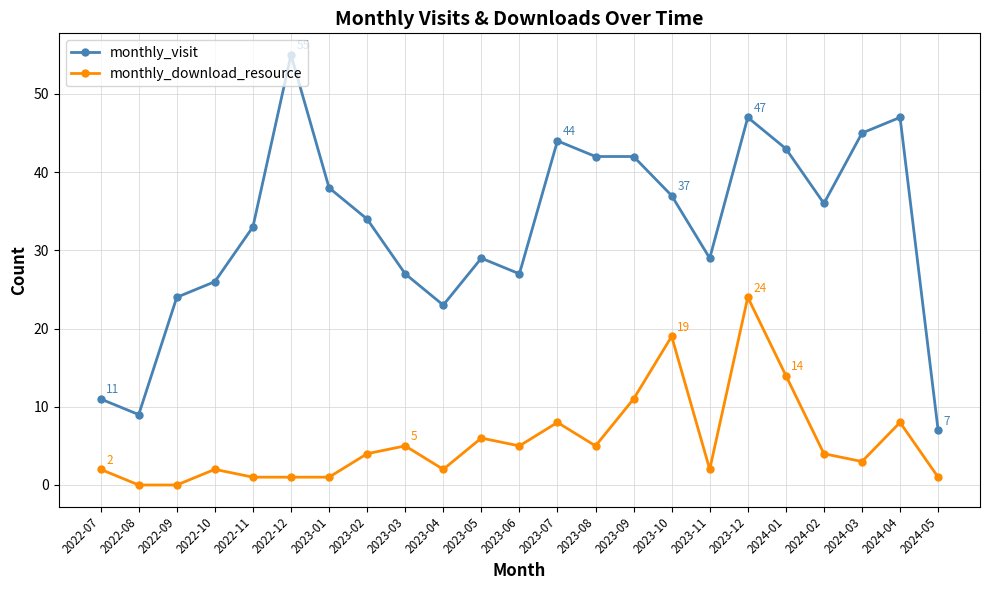

Is it true that monthly_visit equals 27 at 2023-03?

True